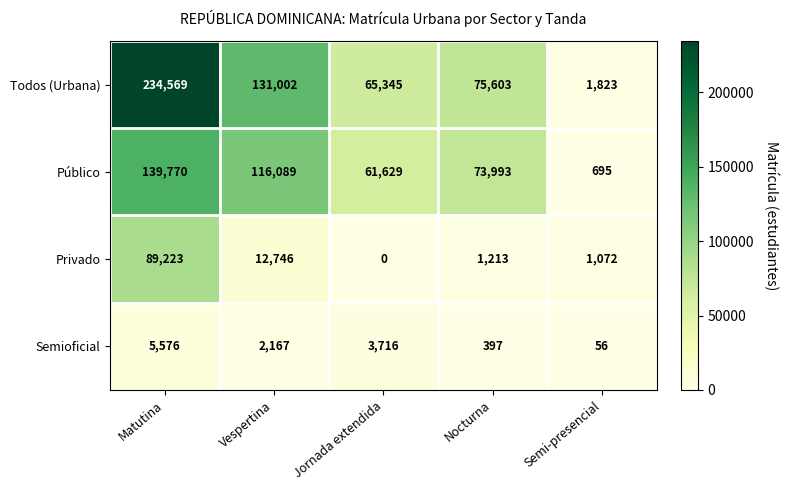

At which label is Privado closest to 44611?

Vespertina